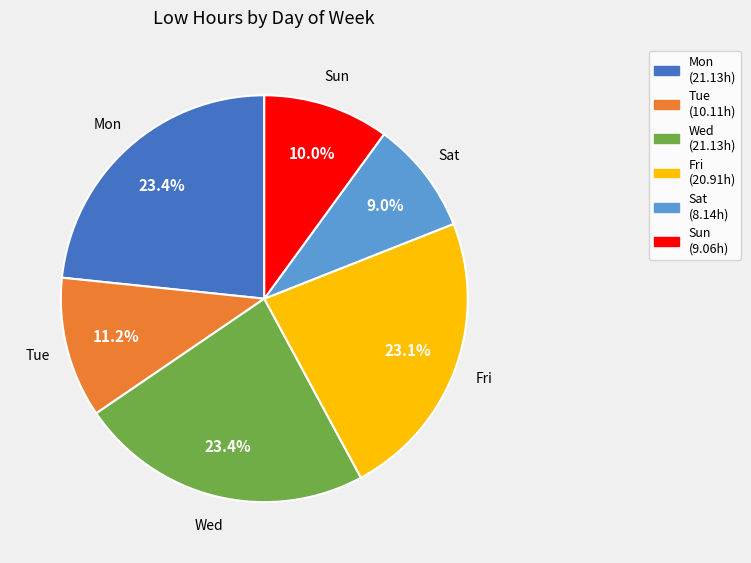

To the nearest percent, what portion does Fri represent?

23%